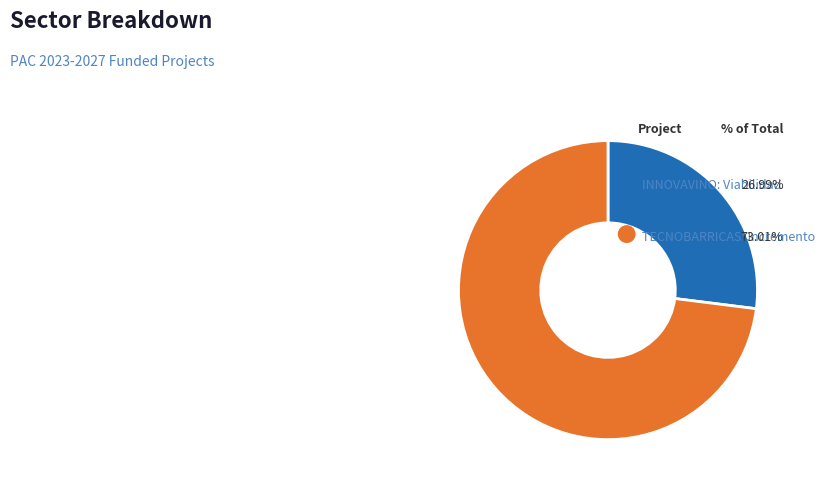

Does TECNOBARRICAS: Incremento represent more than half of the total?

Yes